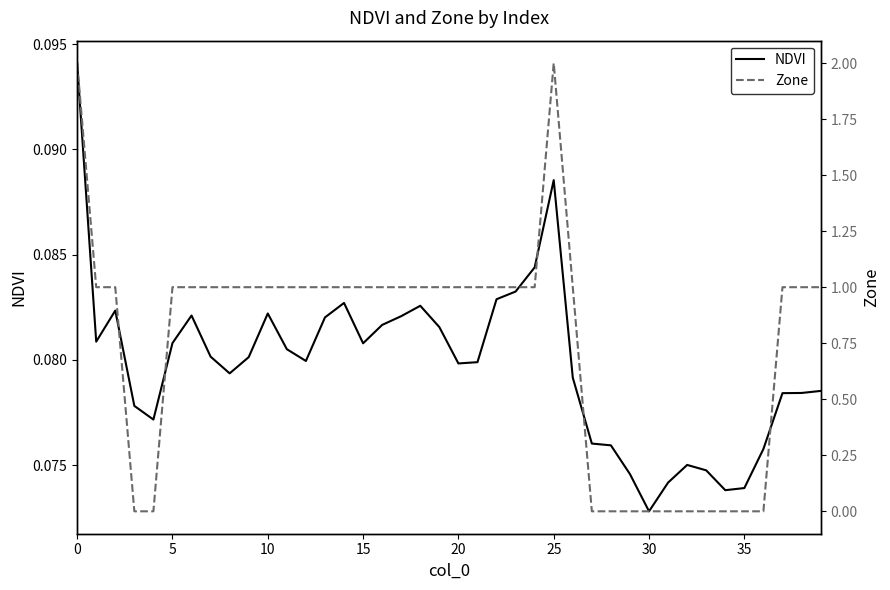

At which category does Zone reach its first local peak?

25